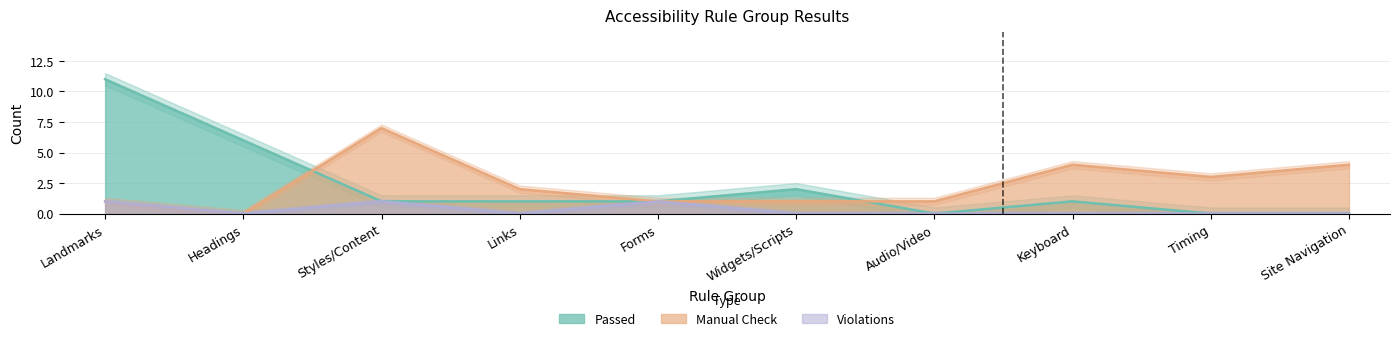

What is the label of the 5th point from the right?

Widgets/Scripts